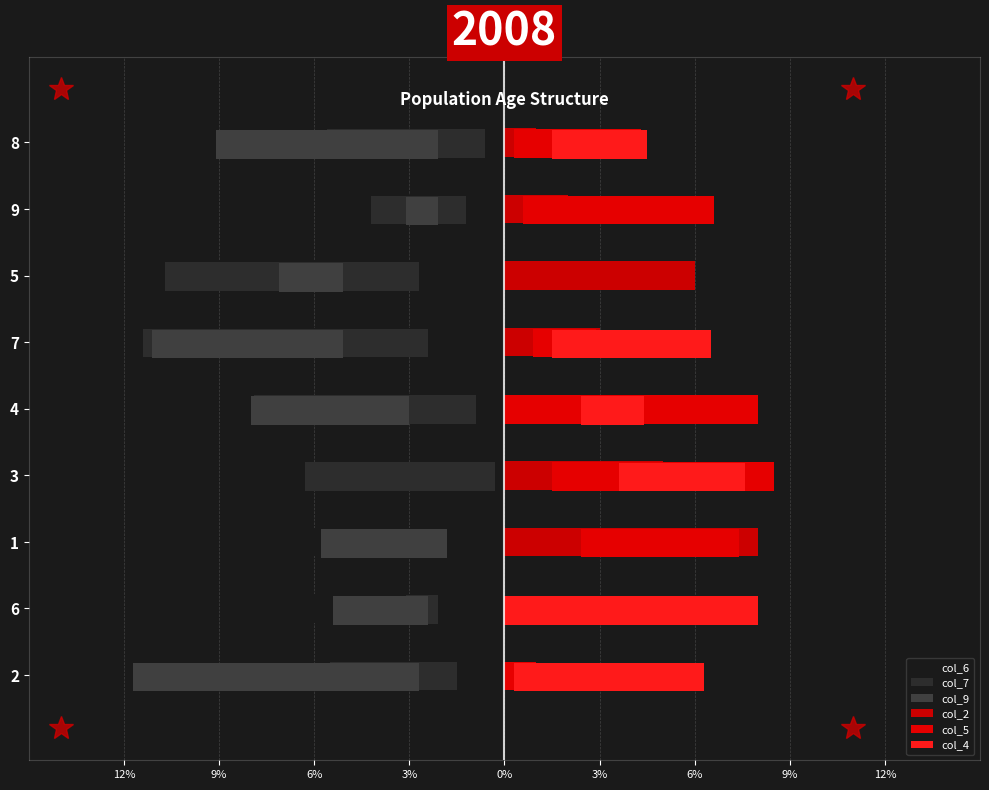

Is it true that col_9 equals -2.9 at 7?

False